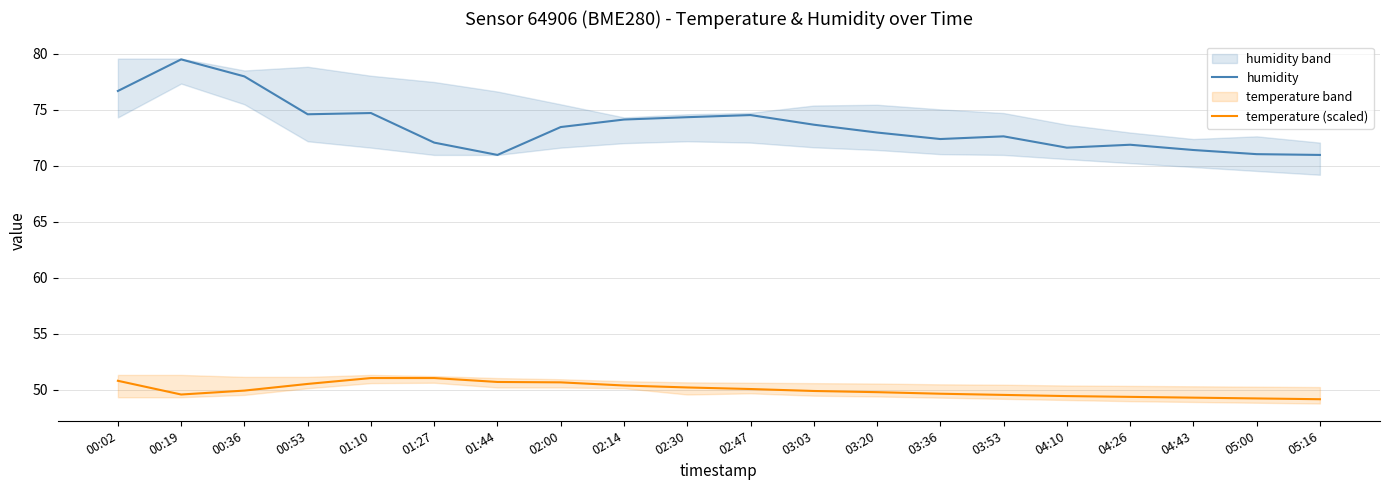

How many data points in humidity are above 73?

10